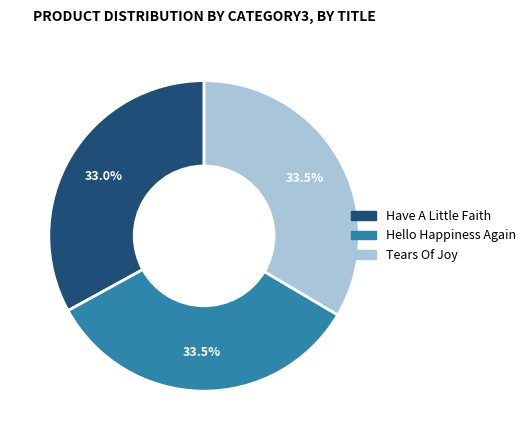

Between Tears Of Joy and Have A Little Faith, which is larger?

Tears Of Joy